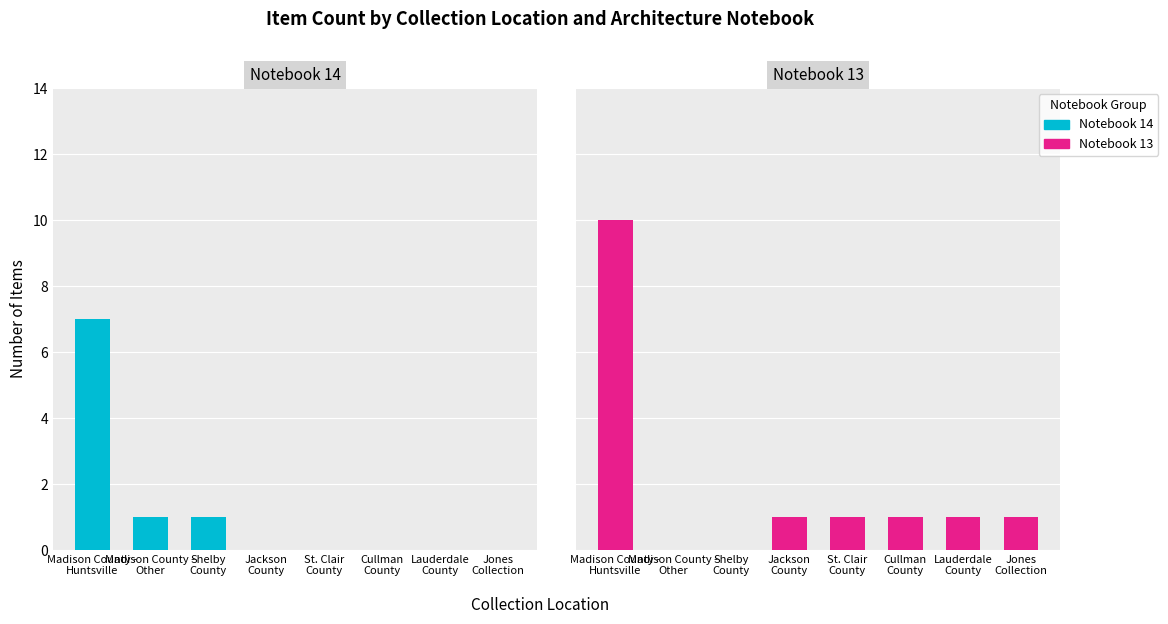

Which label corresponds to the smallest value in the chart?

Jackson
County